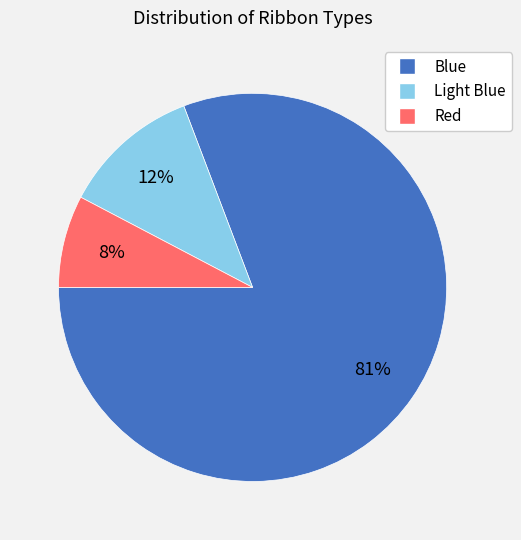

Which slice represents more than half of the pie?

Blue